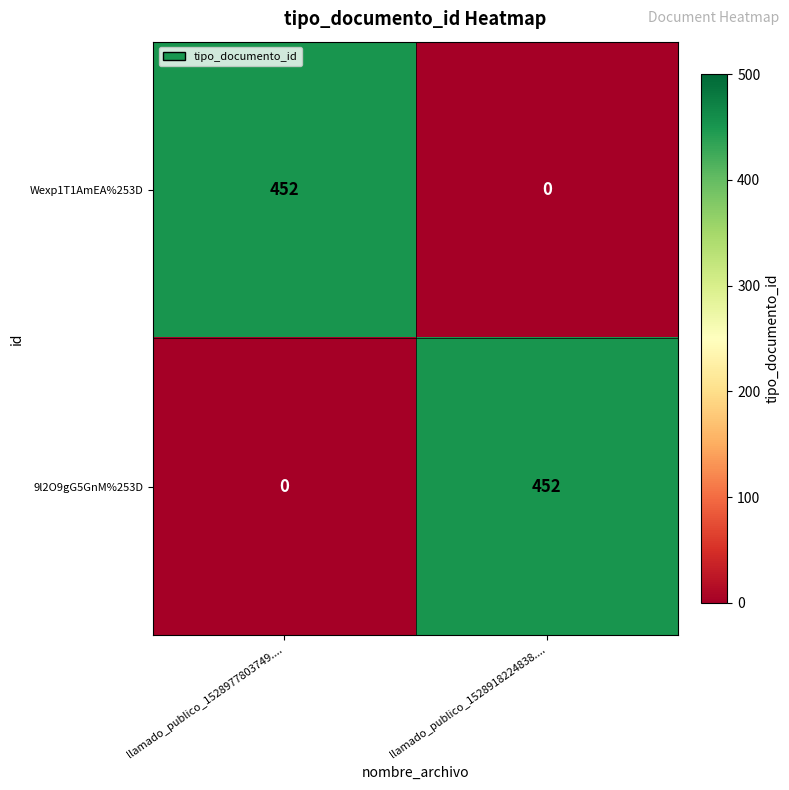

What is the greatest value displayed?

452